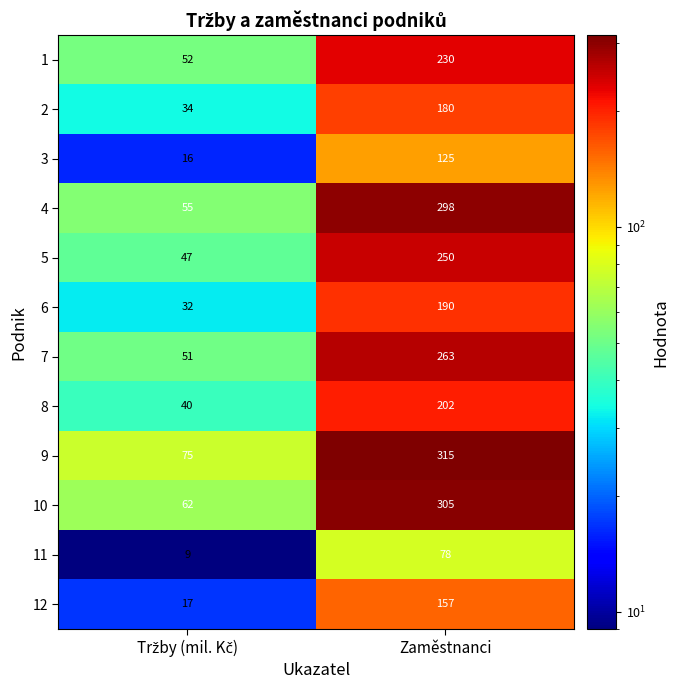

What is the sum of all 5 values?

297